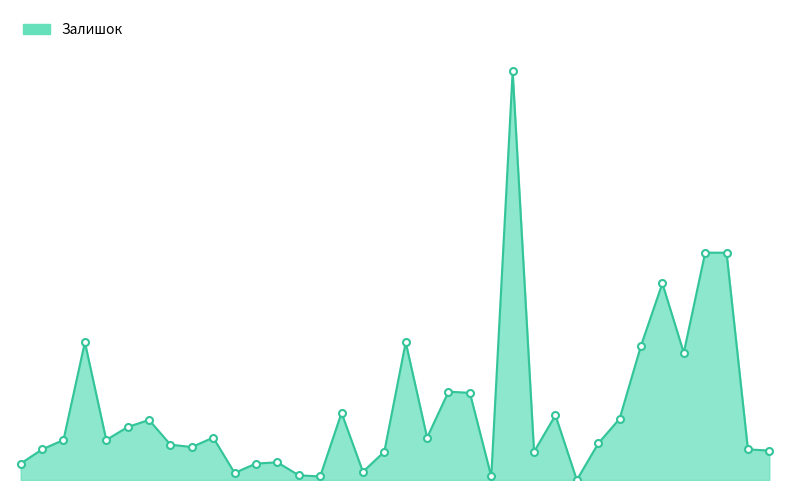

Is this an area chart (filled region under the line)?

Yes